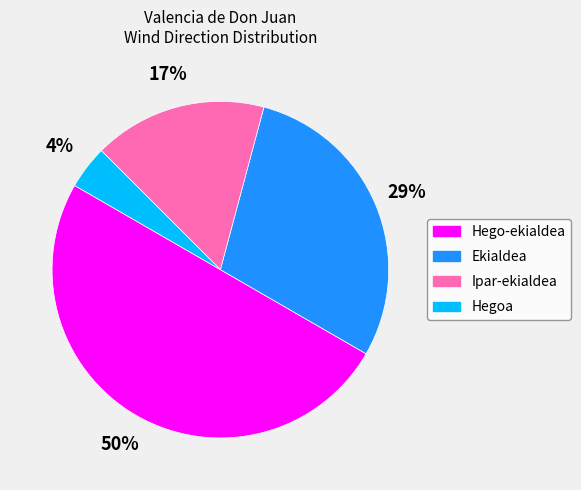

Is the sum of Hego-ekialdea and Hegoa greater than half?

Yes